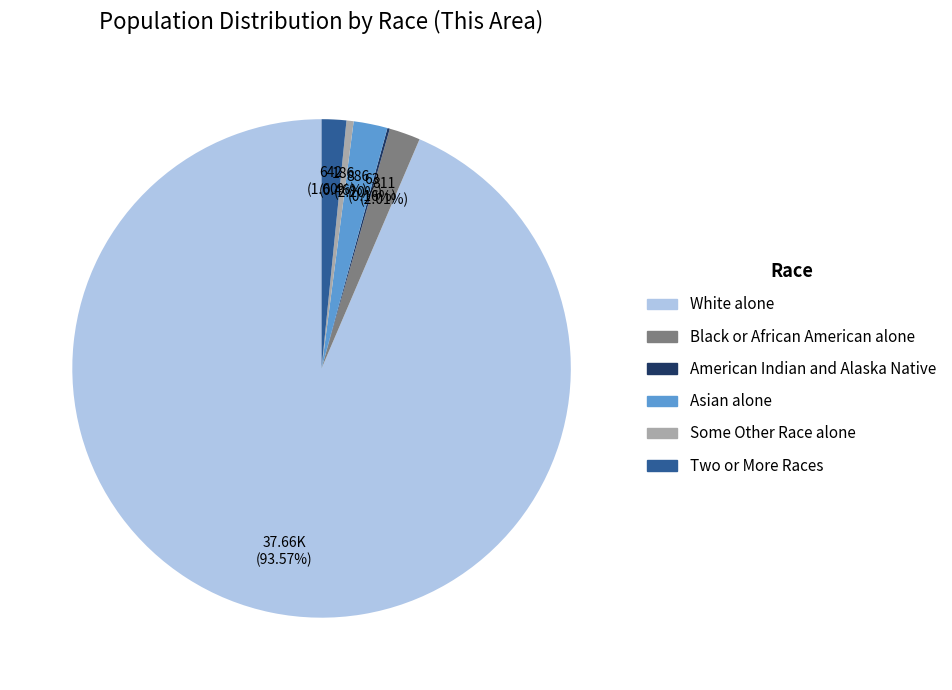

Which category has the biggest portion of the pie?

White alone